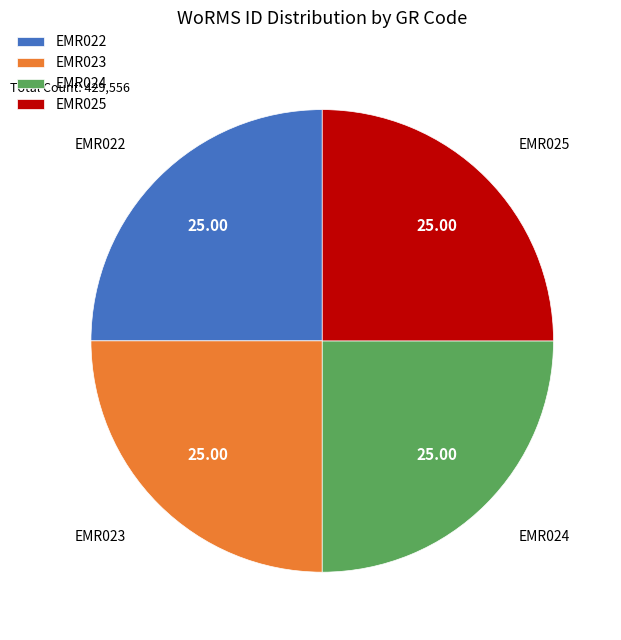

Count the number of slices in the pie.

4